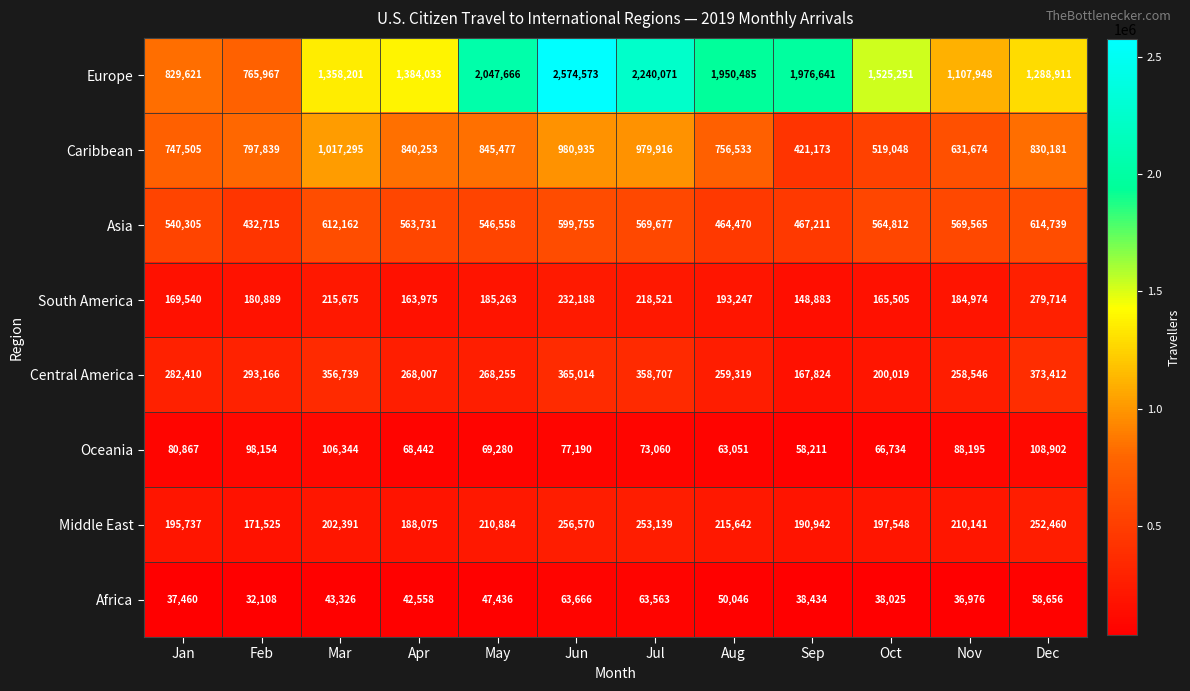

List the series in order of their peak value, lowest first.

Africa, Oceania, Middle East, South America, Central America, Asia, Caribbean, Europe